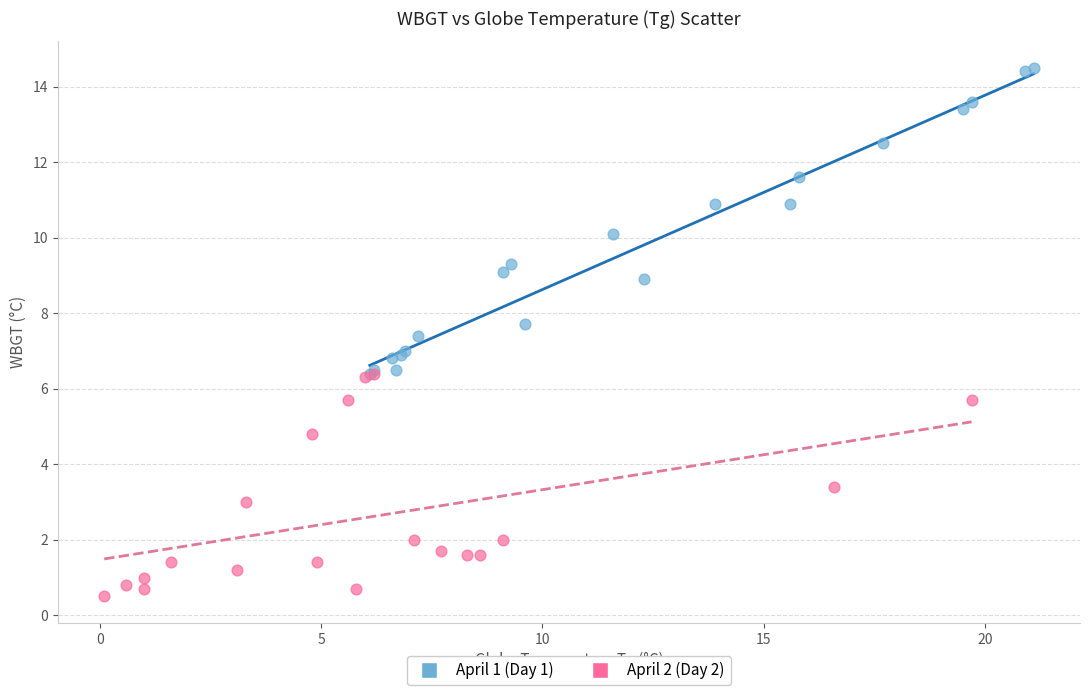

What are all the series names shown in the legend?

April 1 (Day 1), April 2 (Day 2)